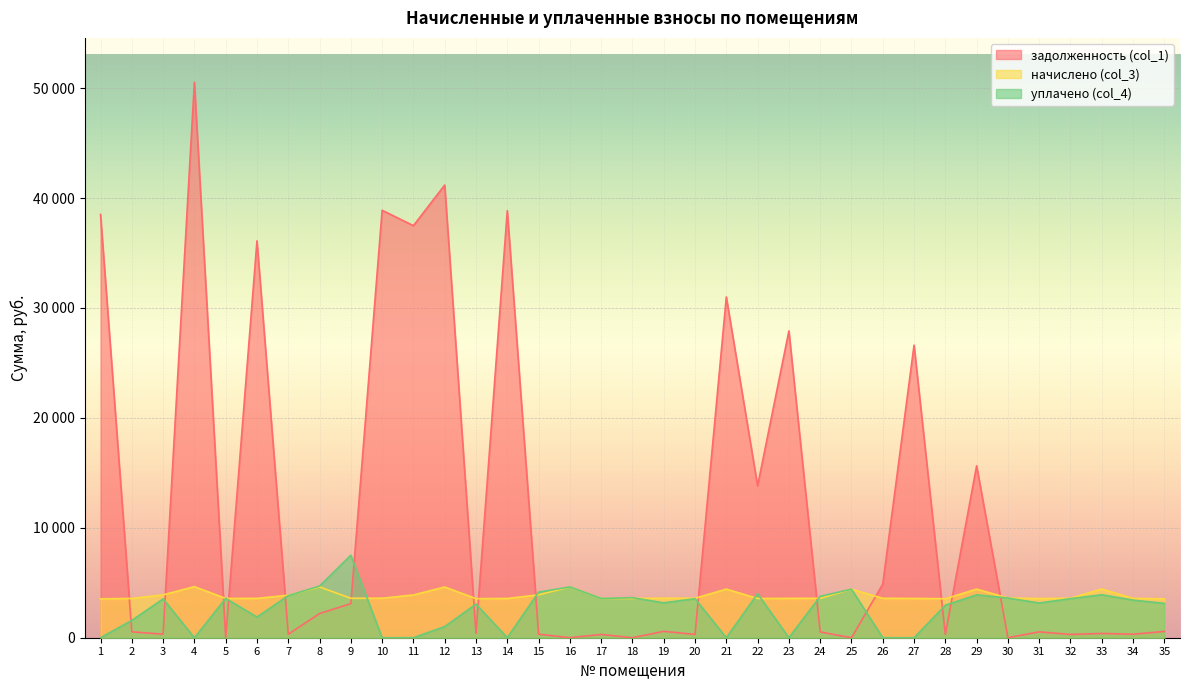

At which label does начислено (col_3) first exceed 3588?

3